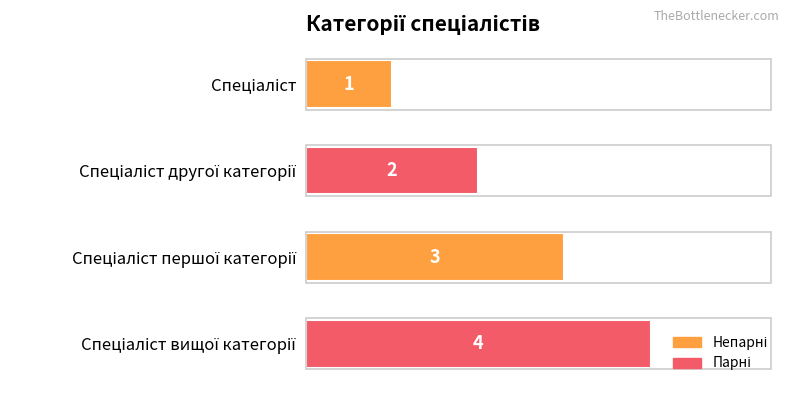

What is the difference between the maximum and minimum values?

3